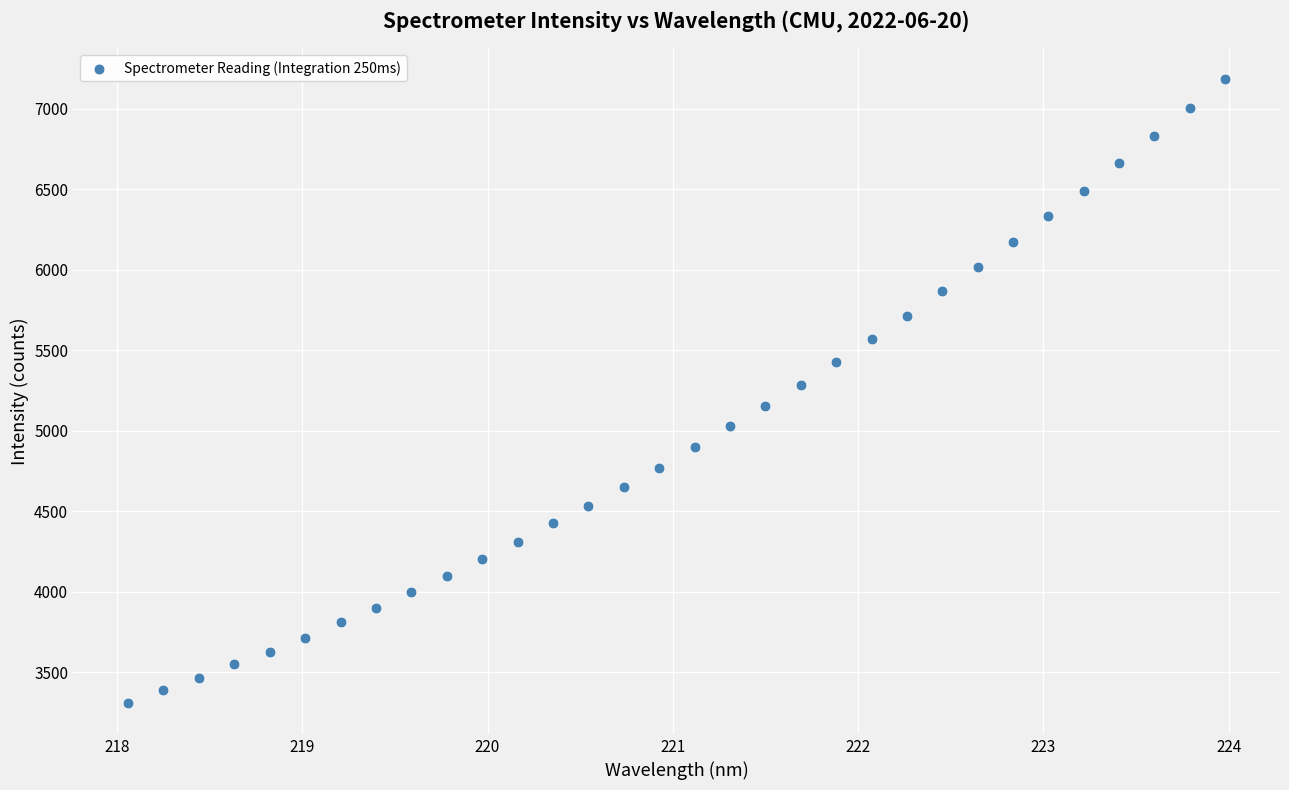

What is the range of Y values (max minus min)?

3871.2